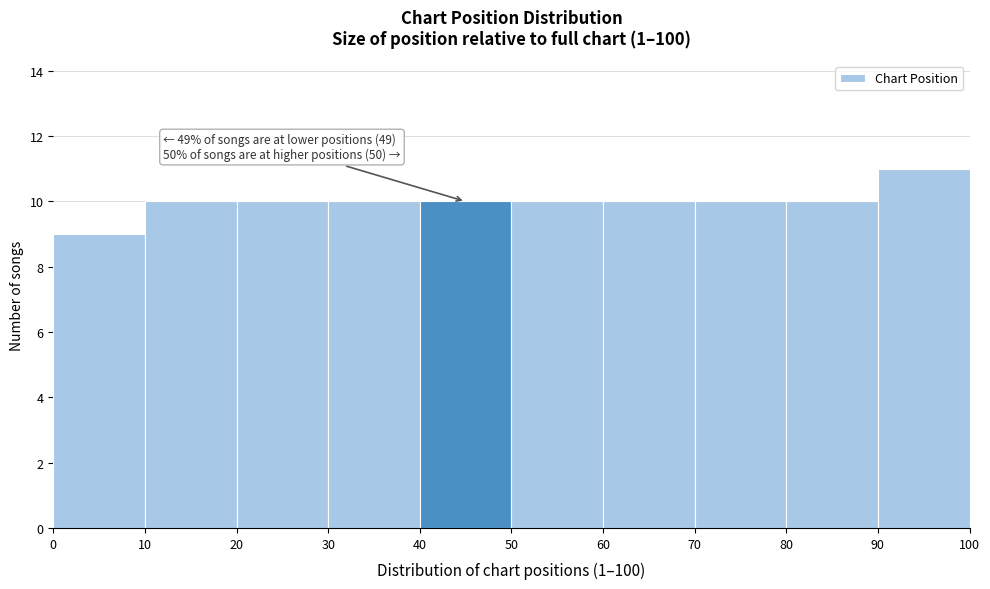

Which range on the x-axis has the tallest bar?

90 to 100